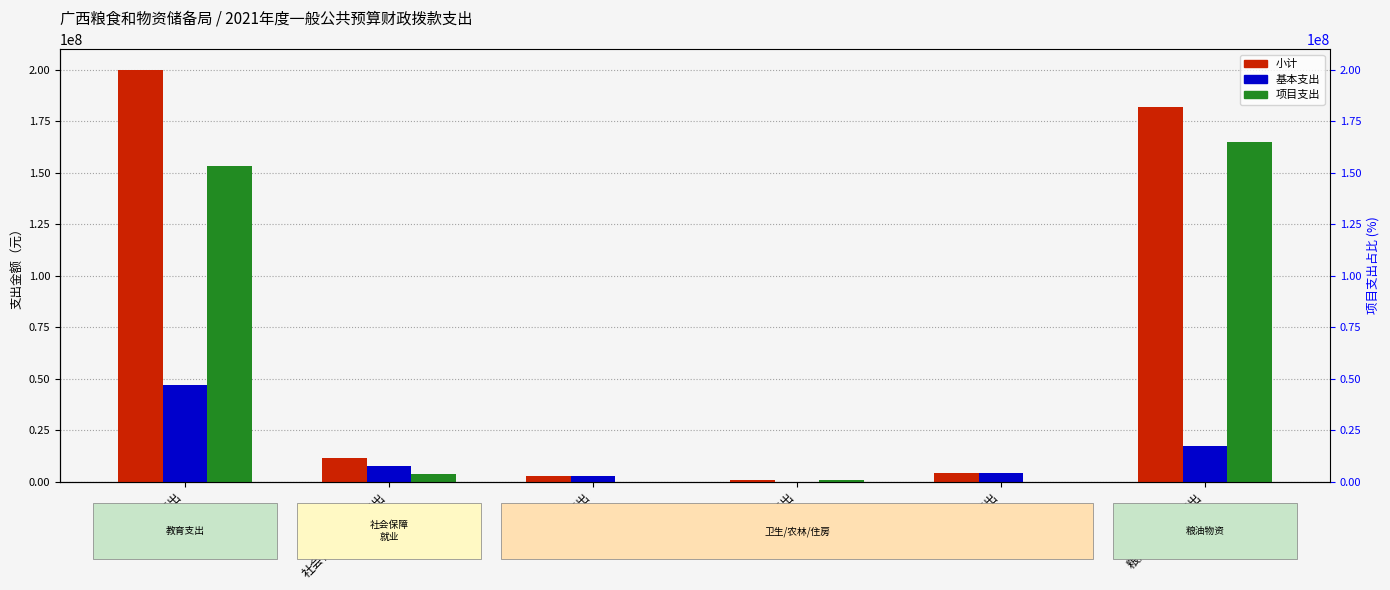

The value of 项目支出 at 卫生健康支出 is 0.0. True or false?

True